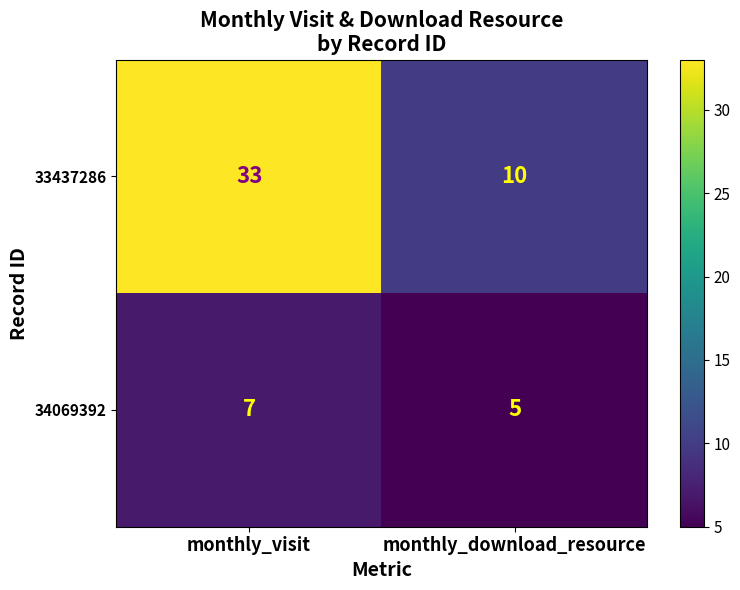

The value of 33437286 at monthly_visit is 16. True or false?

False